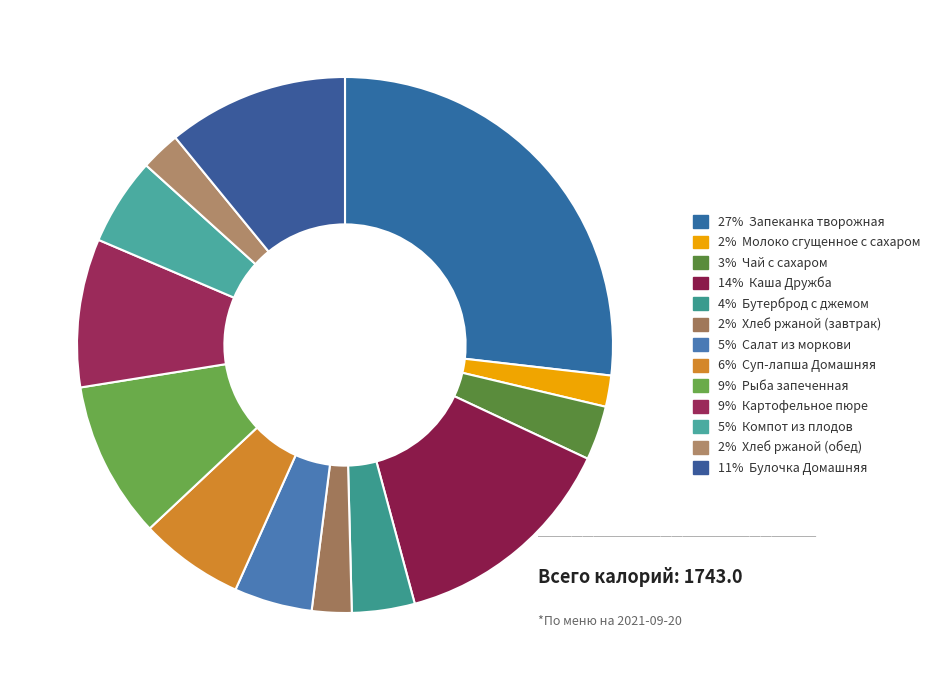

Which category has the biggest portion of the pie?

Запеканка творожная